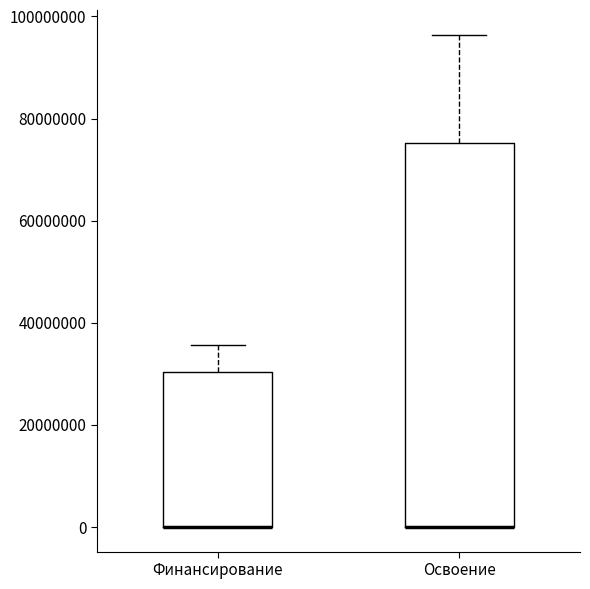

Reading left to right, read every box against the y-axis: the position of its median line, the range the box covers, and the ends of its whiskers. The values are not printed on the chart, so give them approximately, as read against the axis.

Финансирование: median 0 (drawn on the box's lower edge), box 0 to 30000000, whiskers 0 to 36000000
Освоение: median 0 (drawn on the box's lower edge), box 0 to 76000000, whiskers 0 to 96000000